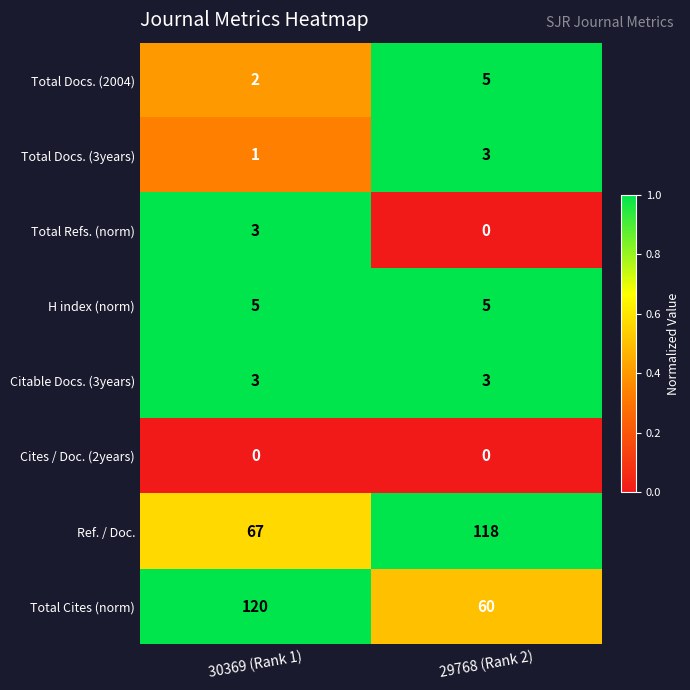

What is the difference between the Total Docs. (2004) values at 30369 (Rank 1) and 29768 (Rank 2)?

3